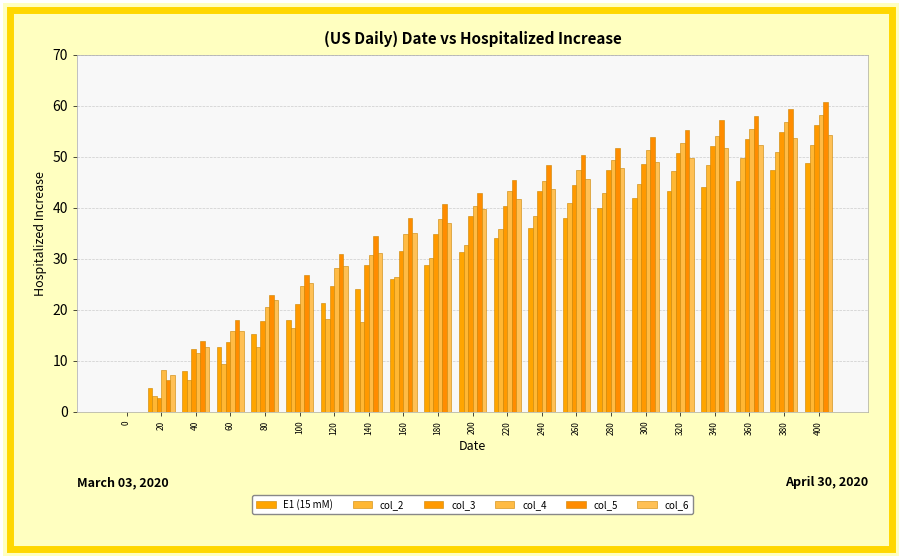

What is the difference between the second highest and minimum values in the col_6 series?

53.6